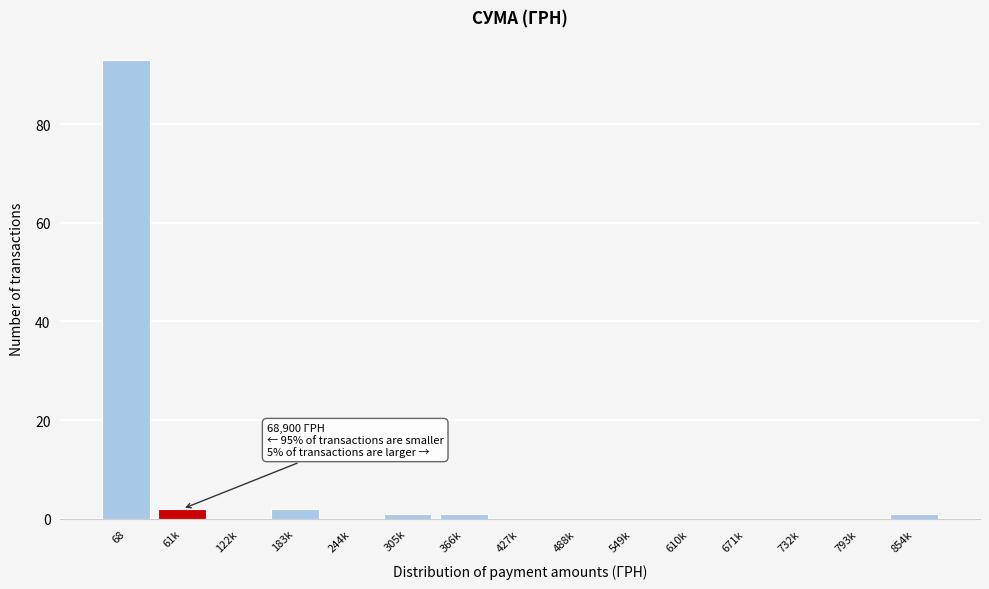

Reading right to left, extract all data points from this chart.

854k=1	793k=0	732k=0	671k=0	610k=0	549k=0	488k=0	427k=0	366k=1	305k=1	244k=0	183k=2	122k=0	61k=2	68=93